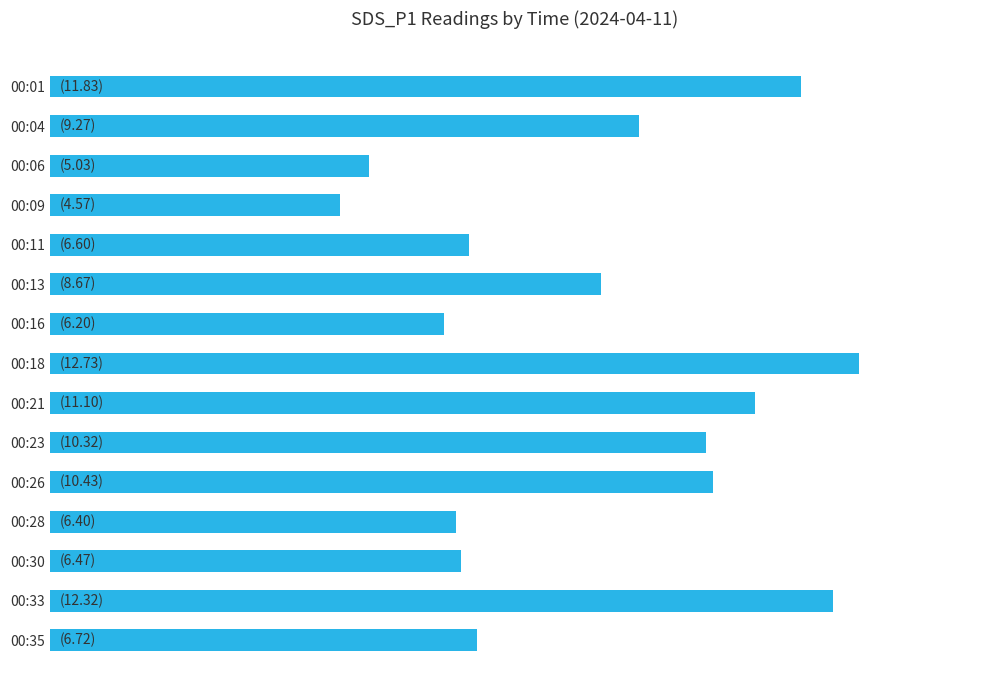

How many data points are above 8?

8